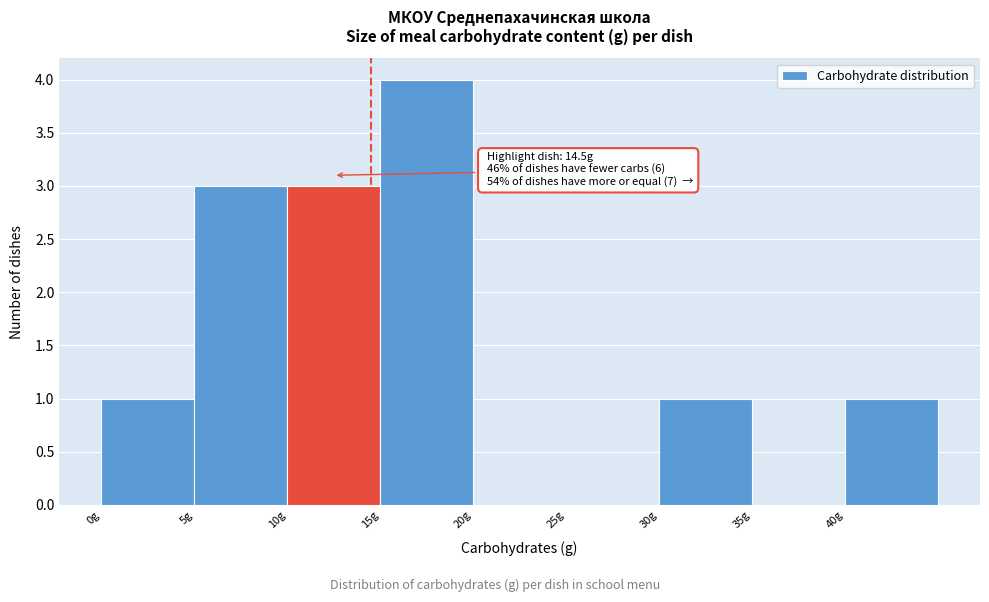

Over which range of the x-axis is the bar tallest?

15 to 20